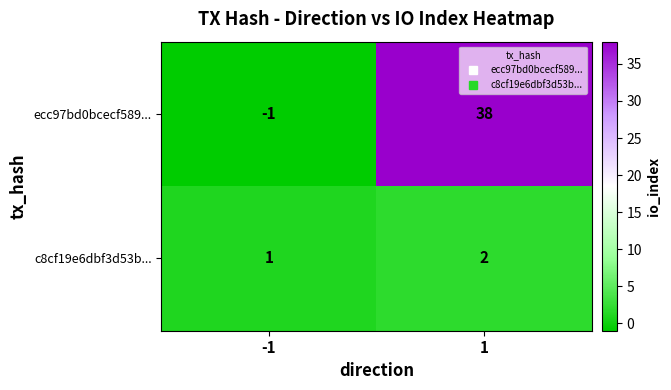

Is it true that ecc97bd0bcecf589... equals 38 at 1?

True